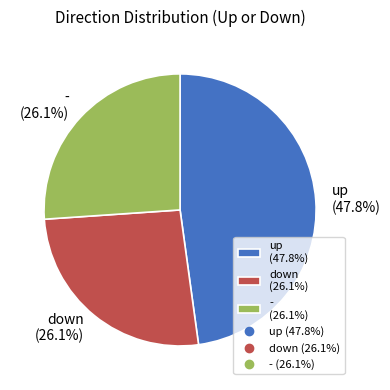

What percentage is NOT represented by up?

52.2%